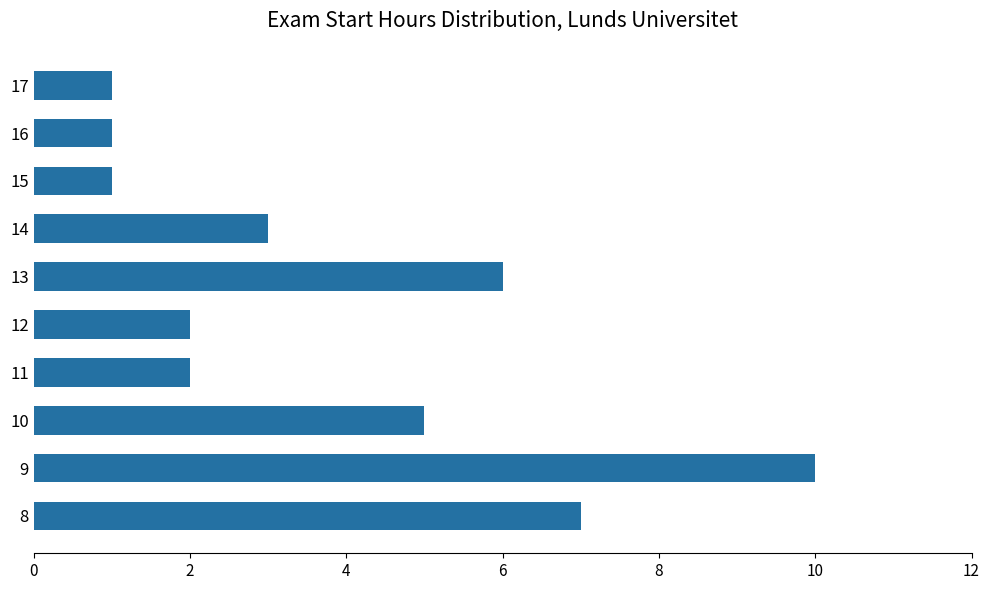

Reading top to bottom, extract all data points from this chart.

1	1	1	3	6	2	2	5	10	7